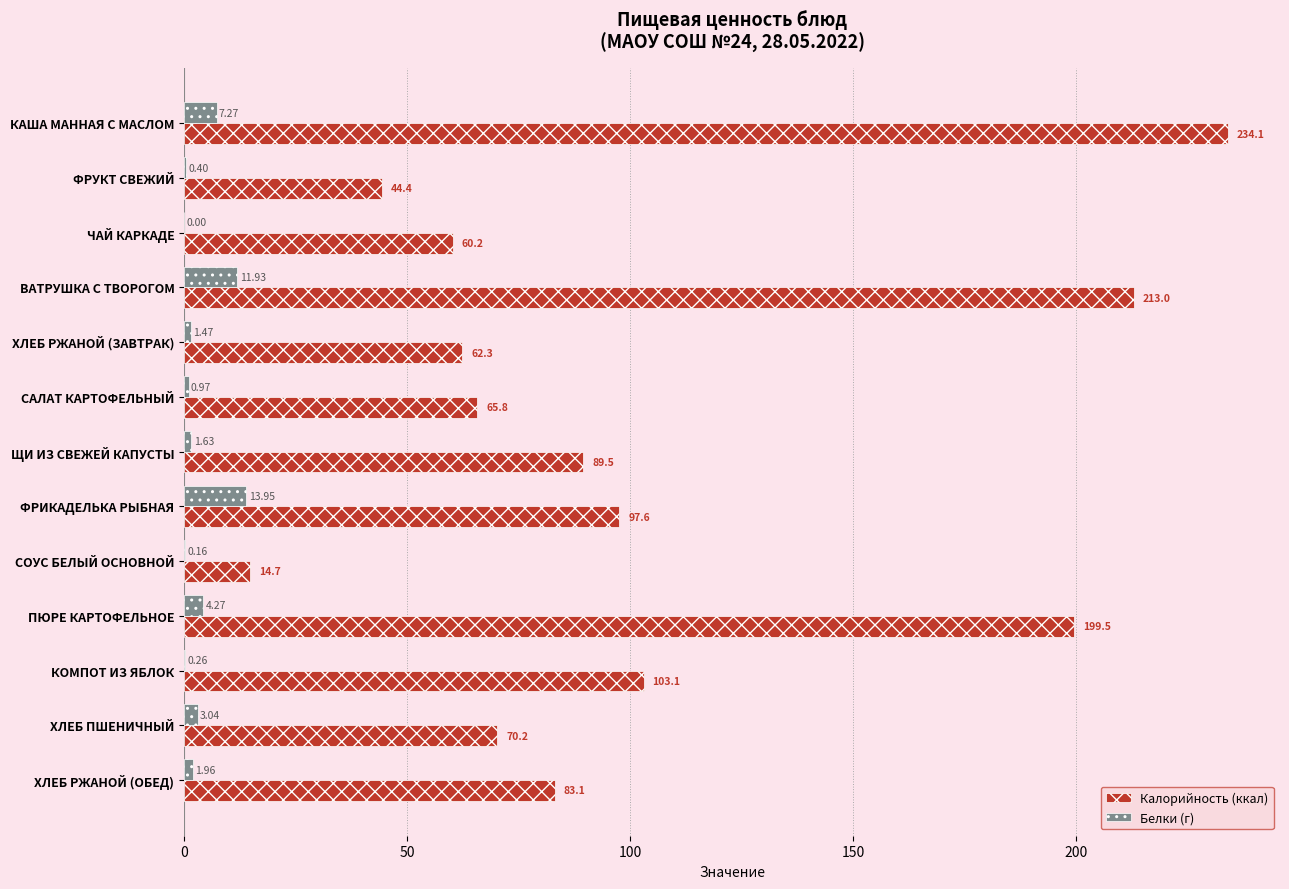

Which series has the largest total across all categories?

Калорийность (ккал)